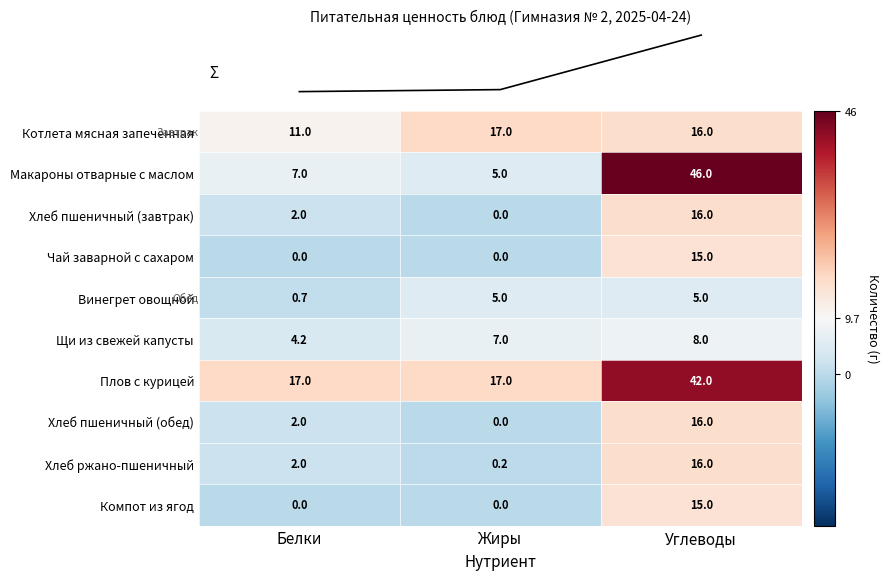

What is the total value across all series at Жиры?

51.2